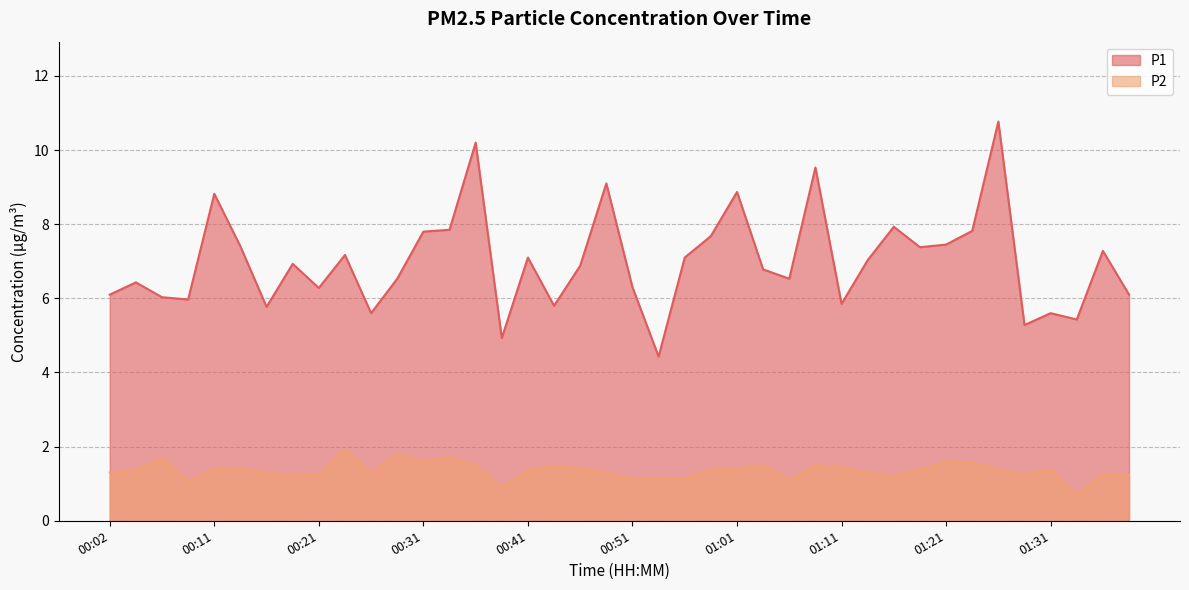

Rank the series at 01:21 from lowest to highest value.

P2, P1